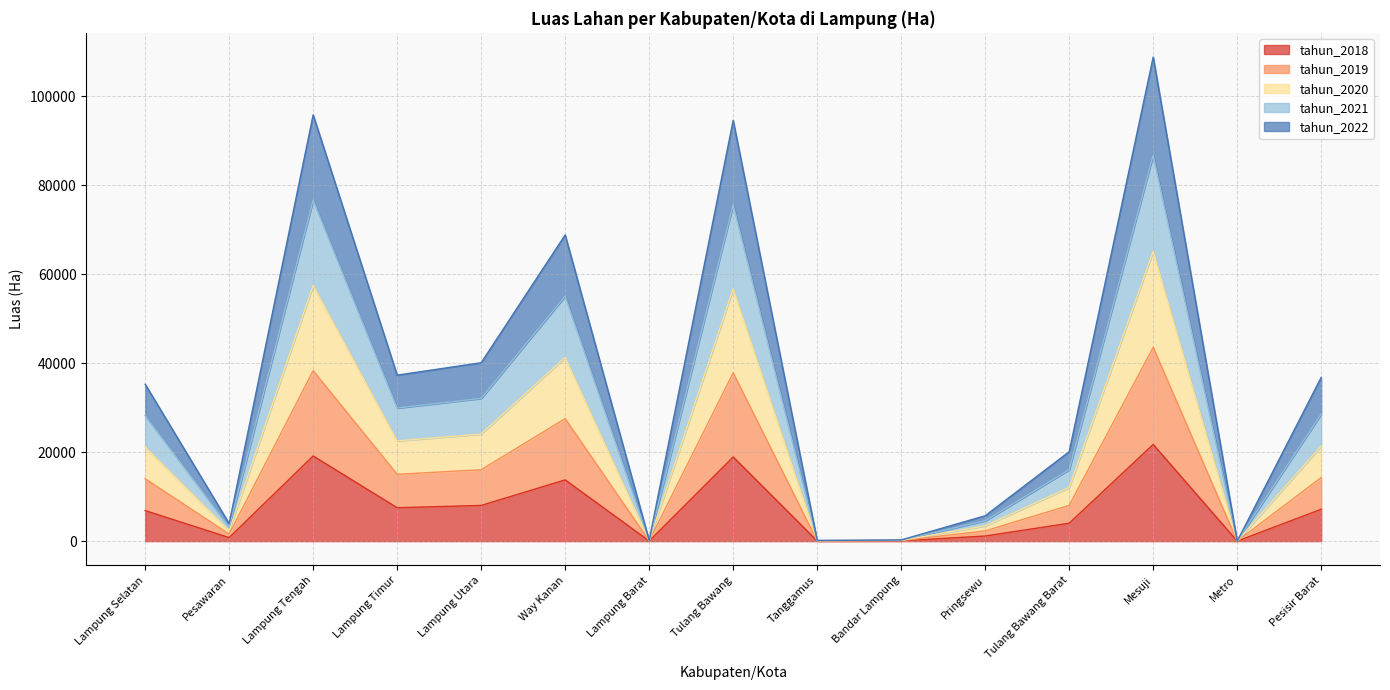

What is the label of the 1st point from the right?

Pesisir Barat